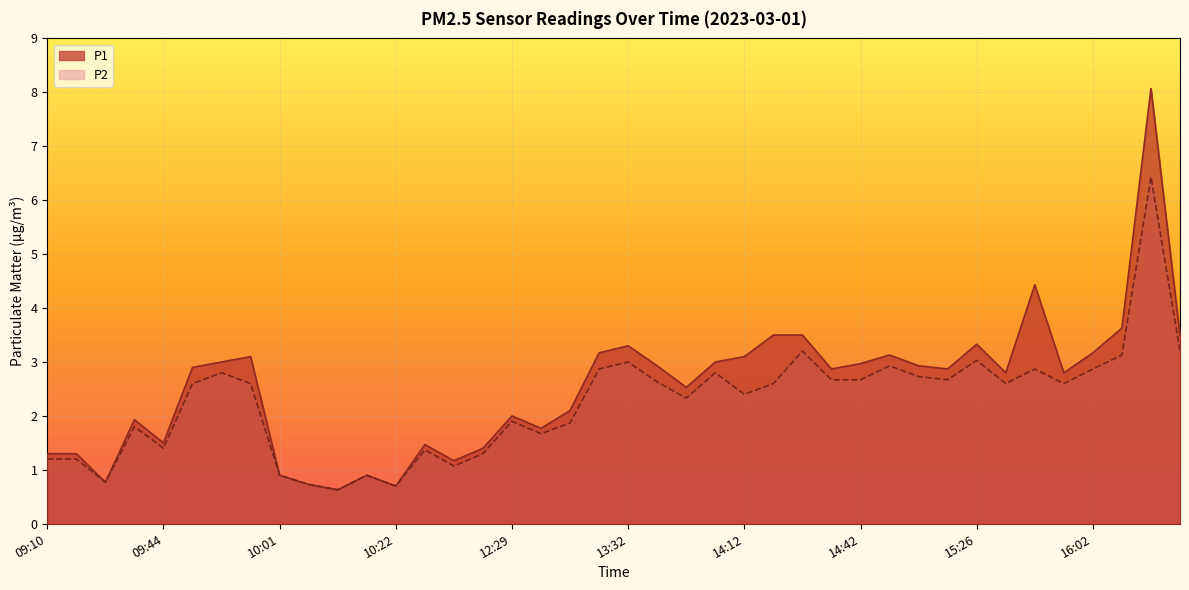

Is it true that P2 equals 1.4 at 09:44?

True